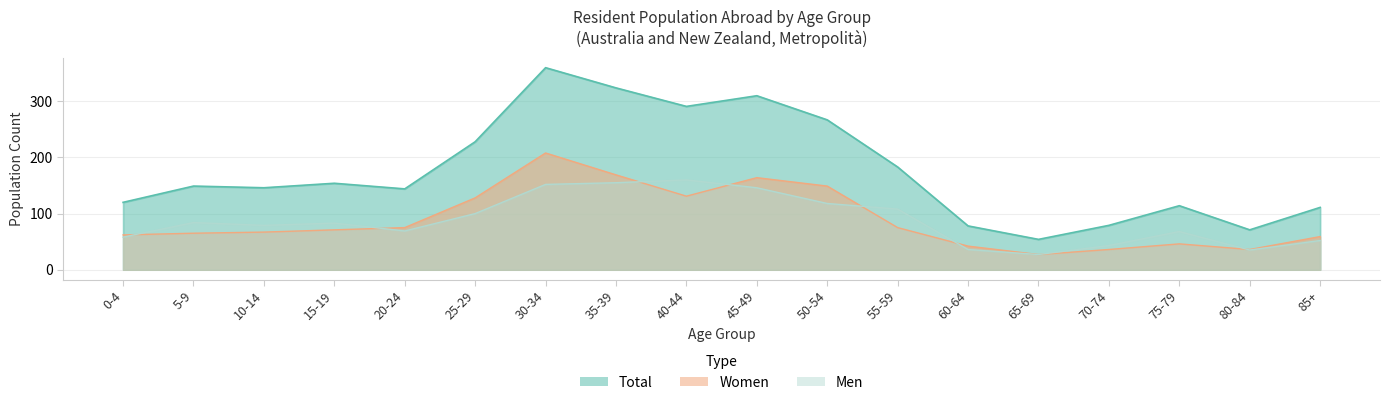

Where does the Total series first go above 149?

15-19